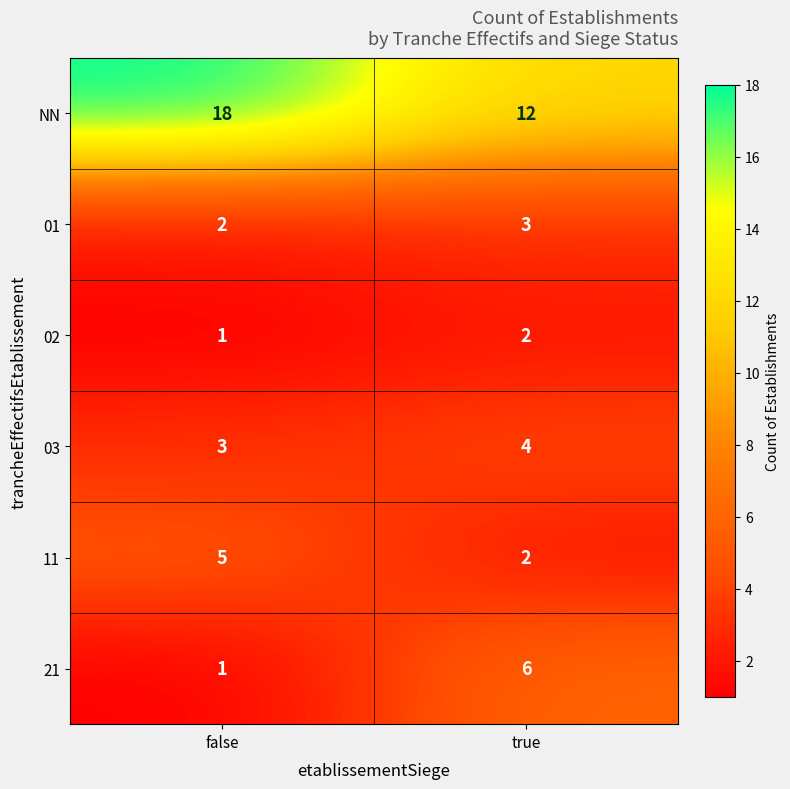

How many distinct data groups are displayed?

6